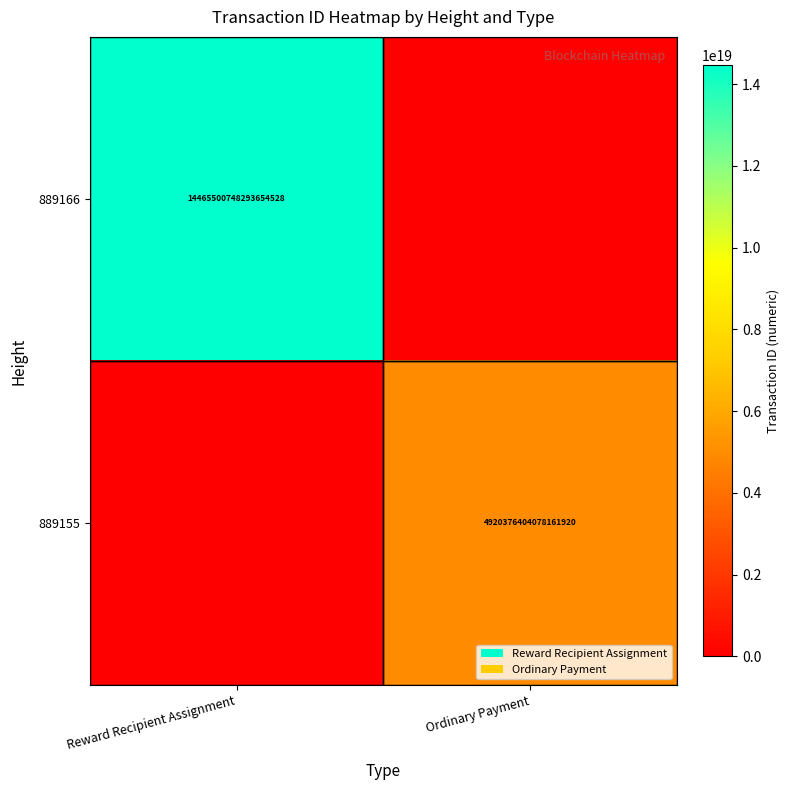

Is it true that 889166 equals 22180108310822883328 at Reward Recipient Assignment?

False